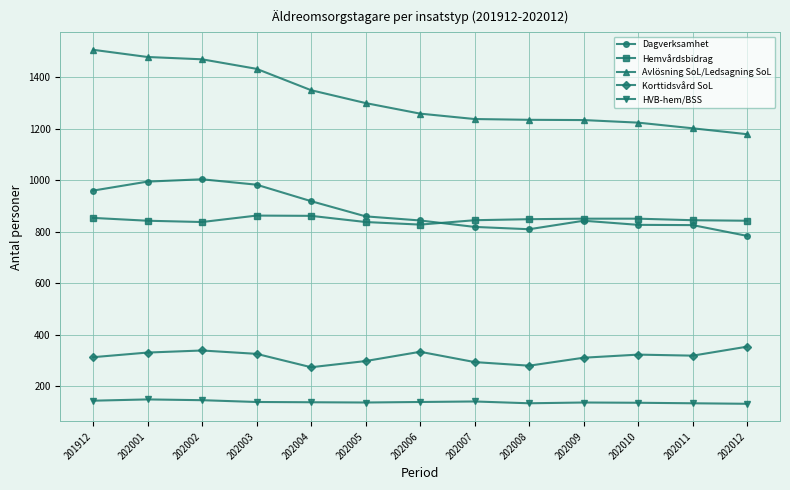

Which series has the widest spread of values?

Avlösning SoL/Ledsagning SoL